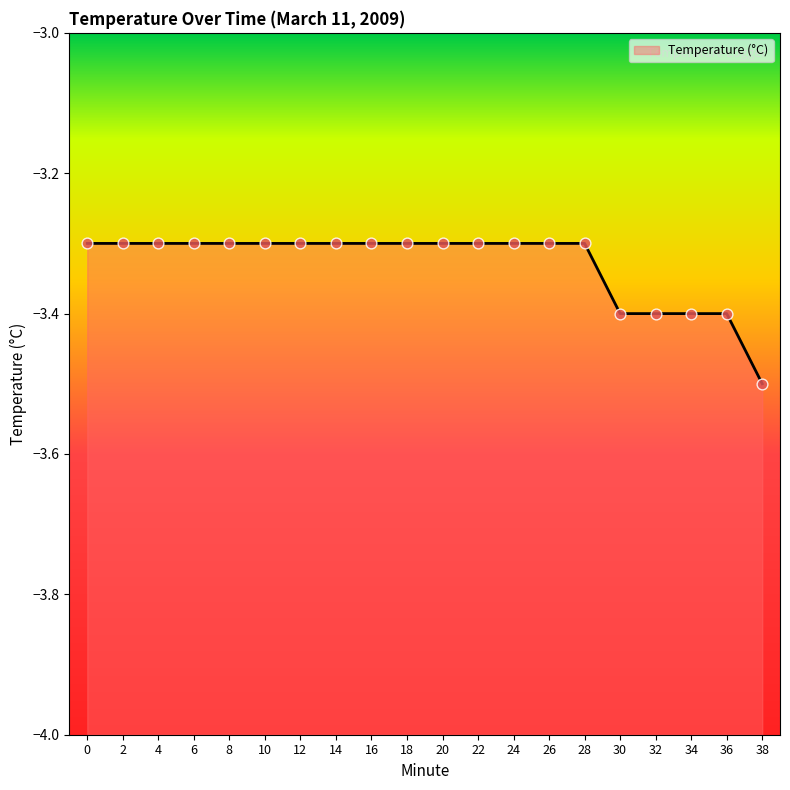

Which has a higher value, 4 or 24?

4